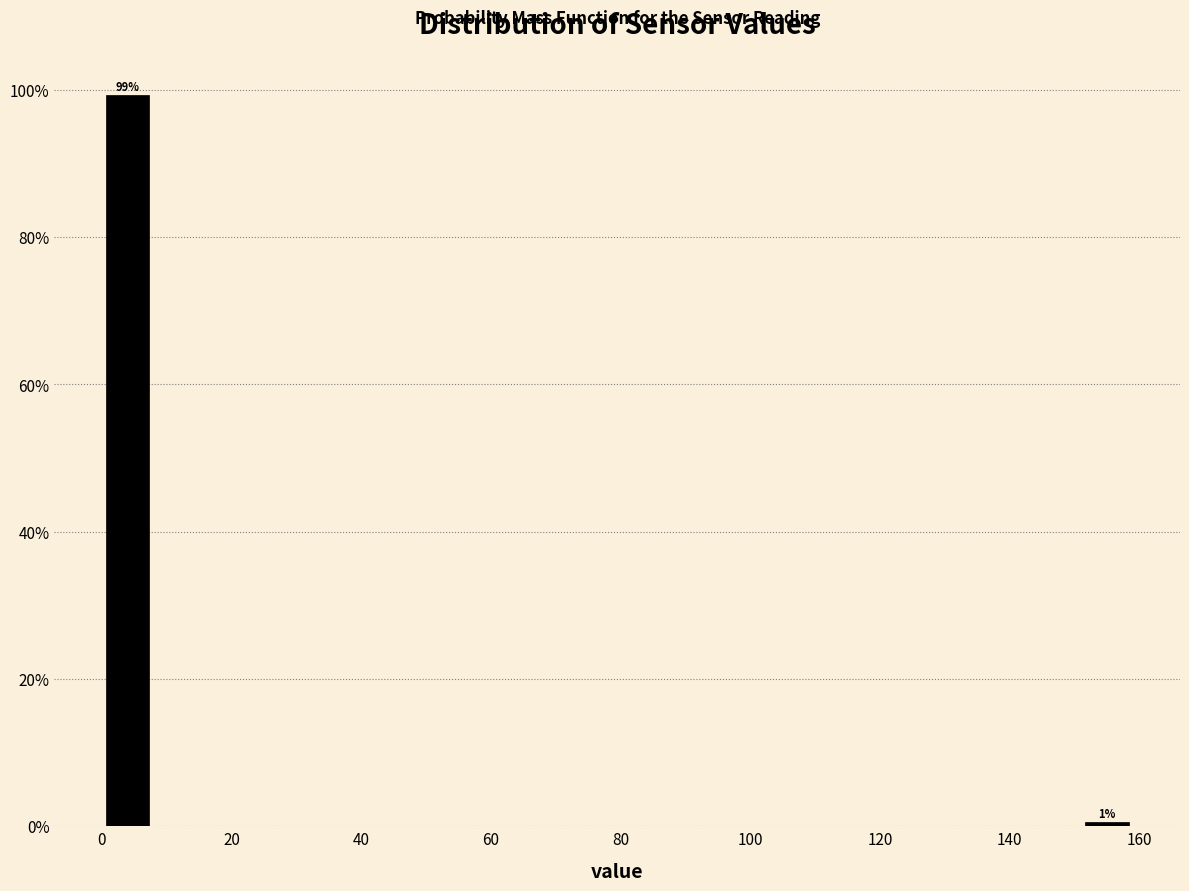

Read against the x-axis, roughly where is the centre of the tallest bar?

4